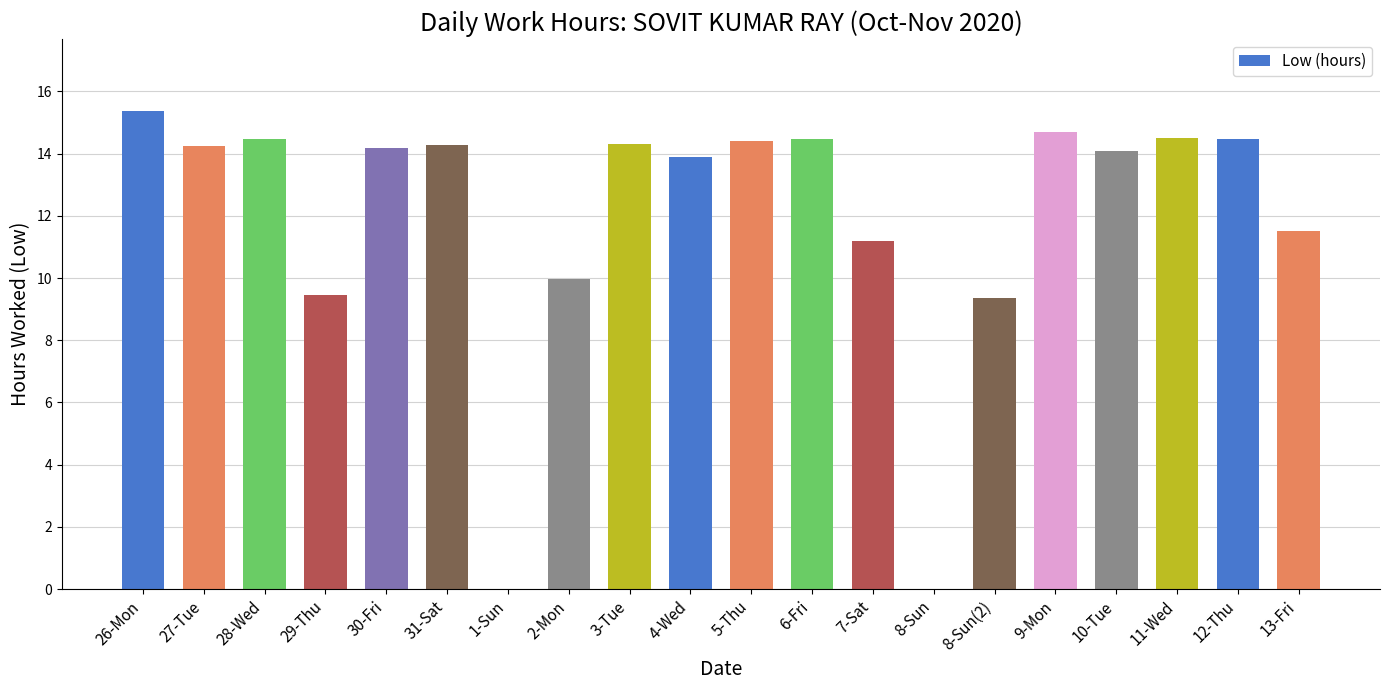

The chart shows a value of 0.0 at 8-Sun. True or false?

True